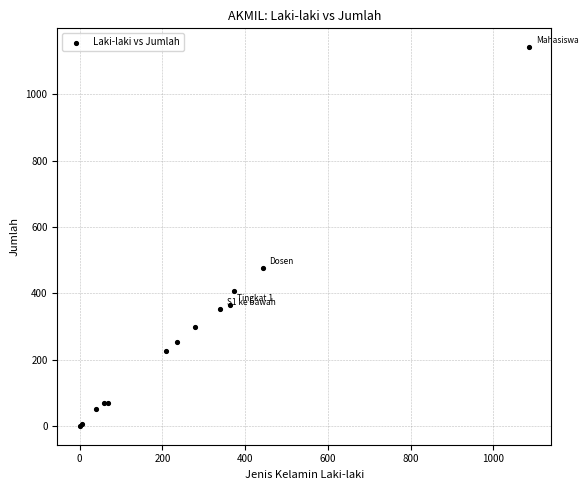

What Y value in the scatter plot is closest to 571?

475